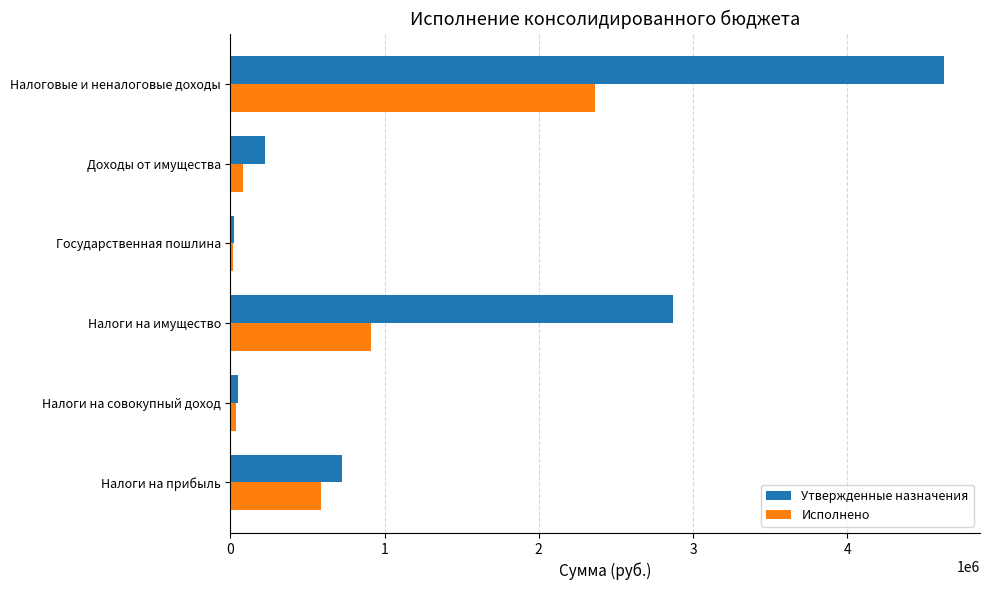

At how many categories does at least one series exceed 3553203?

1